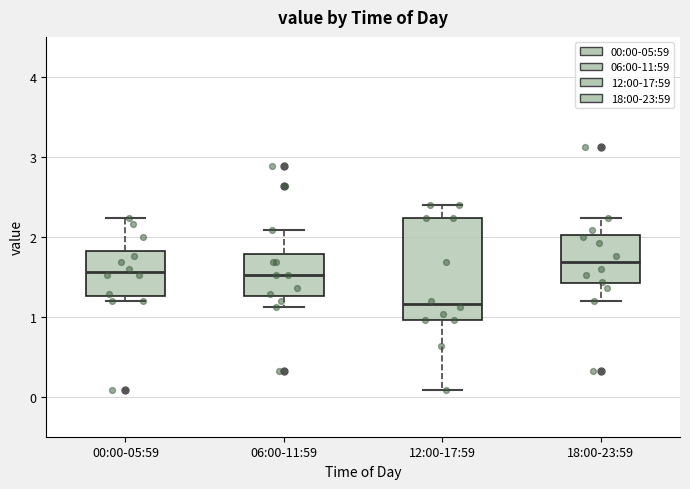

Reading left to right, read every box against the y-axis: the position of its median line, the range the box covers, and the ends of its whiskers. The values are not printed on the chart, so give them approximately, as read against the axis.

00:00-05:59: median 1.6, box 1.3 to 1.8, whiskers 1.2 to 2.2
06:00-11:59: median 1.5, box 1.3 to 1.8, whiskers 1.1 to 2.1
12:00-17:59: median 1.2, box 1.0 to 2.2, whiskers 0.1 to 2.4
18:00-23:59: median 1.7, box 1.4 to 2.0, whiskers 1.2 to 2.2